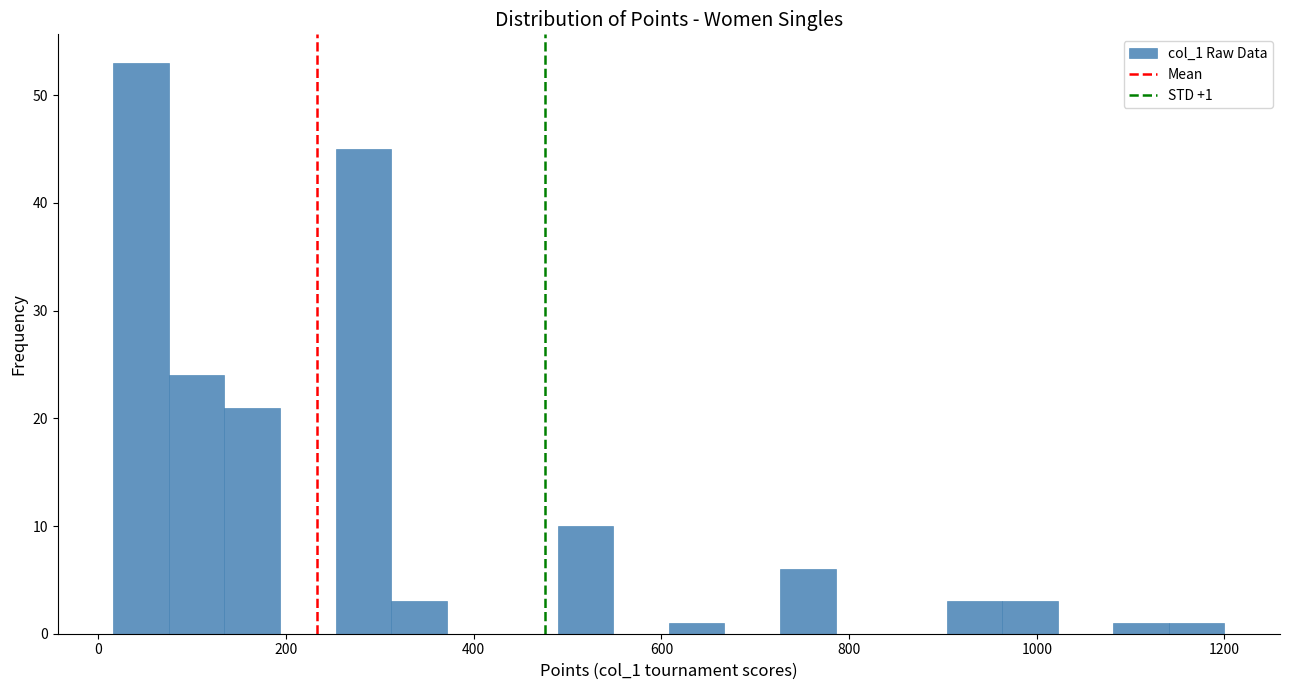

Around what value on the x-axis is the tallest bar? Give the approximate position of its centre, as read against the axis.

40